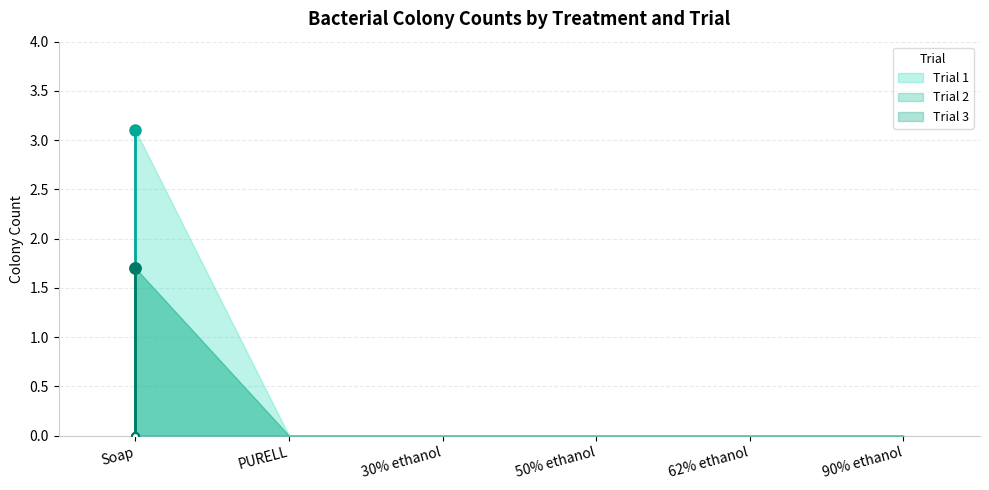

Which series has the largest total across all categories?

Trial 1